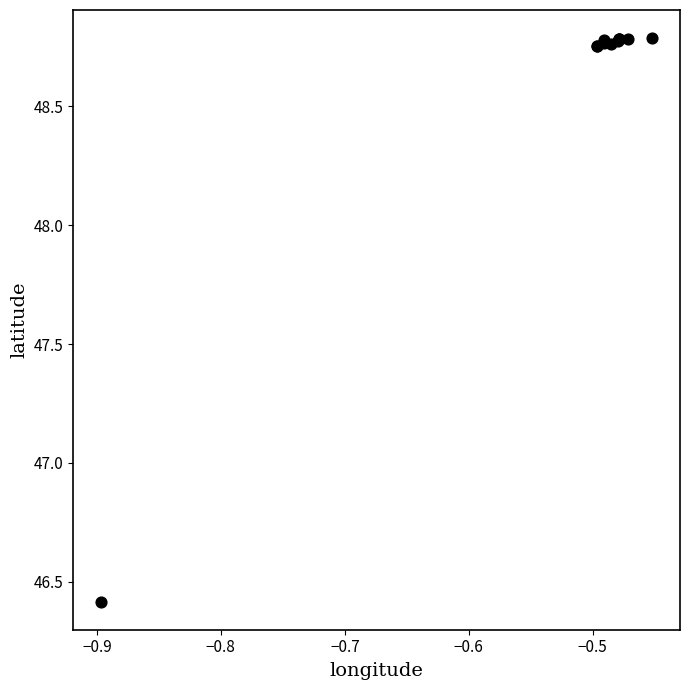

What Y value in the scatter plot is closest to 47?

46.4